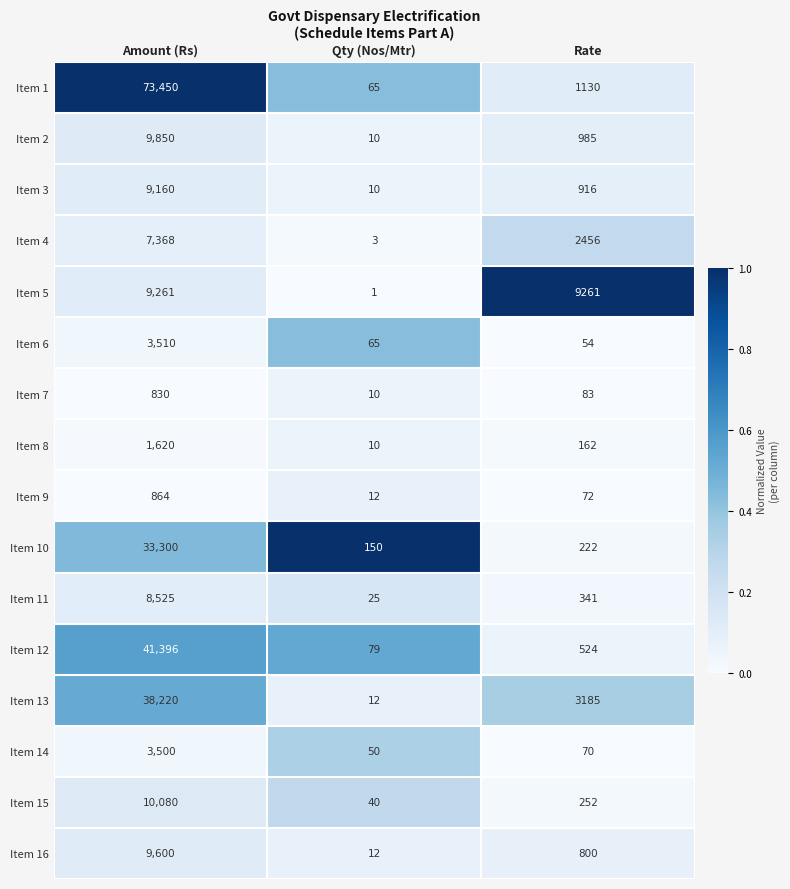

The value of Item 16 at Qty (Nos/Mtr) is 18. True or false?

False